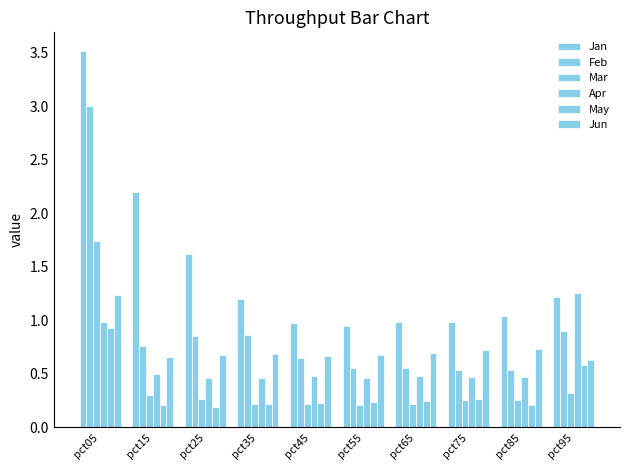

Which has a higher value, pct15 or pct85?

pct15